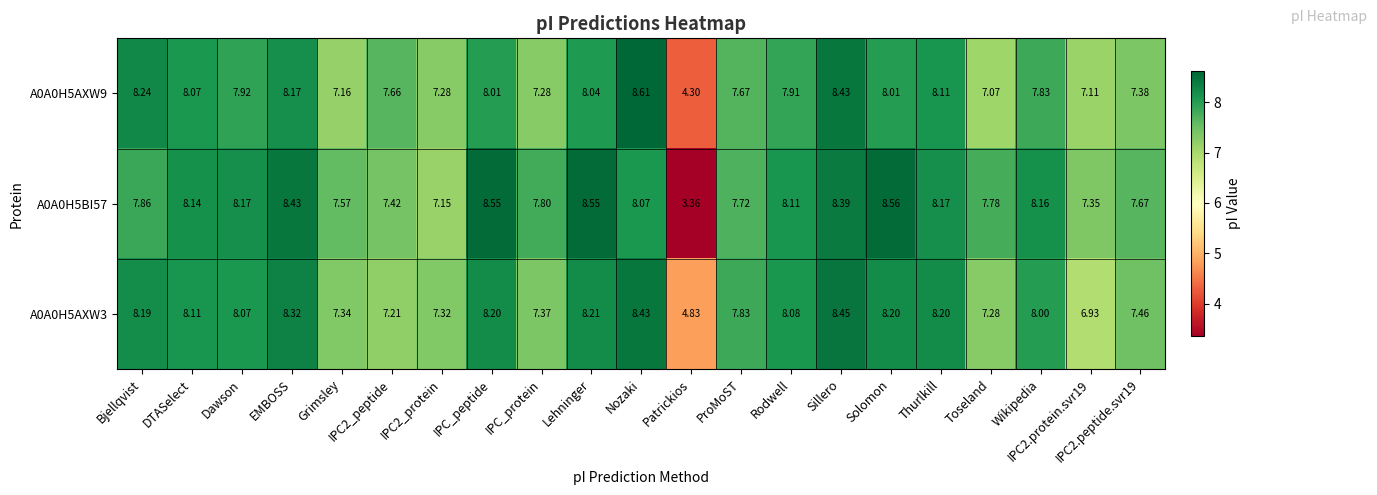

At which label is A0A0H5BI57 closest to 5?

Patrickios